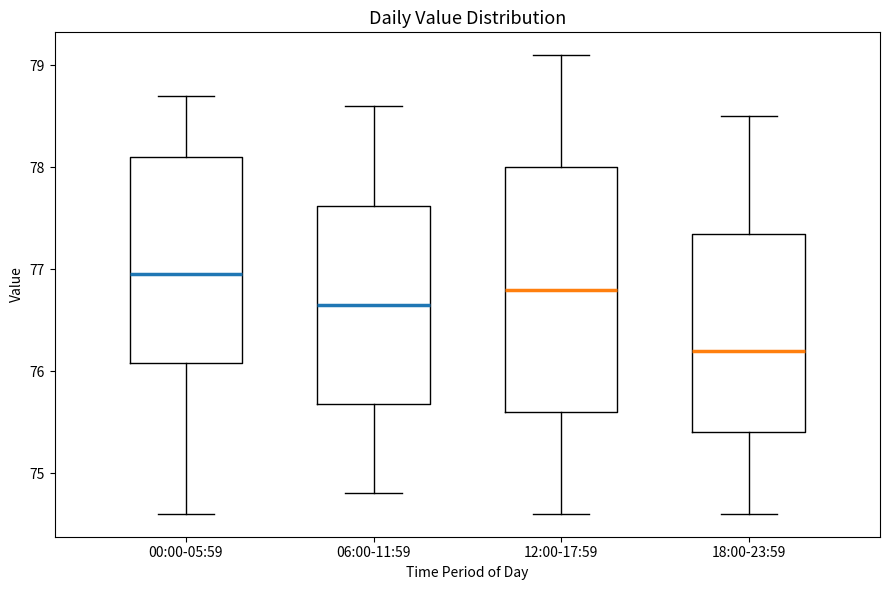

Where does the lower whisker of the box for 12:00-17:59 end on the y-axis? The values are not printed on the chart, so give them approximately, as read against the axis.

74.6